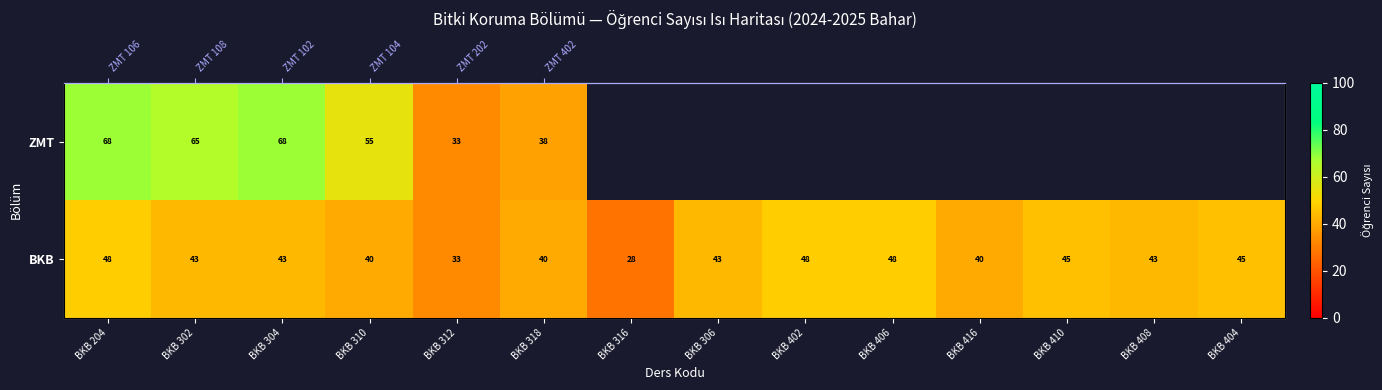

Which category has the lowest value across all series?

BKB 316